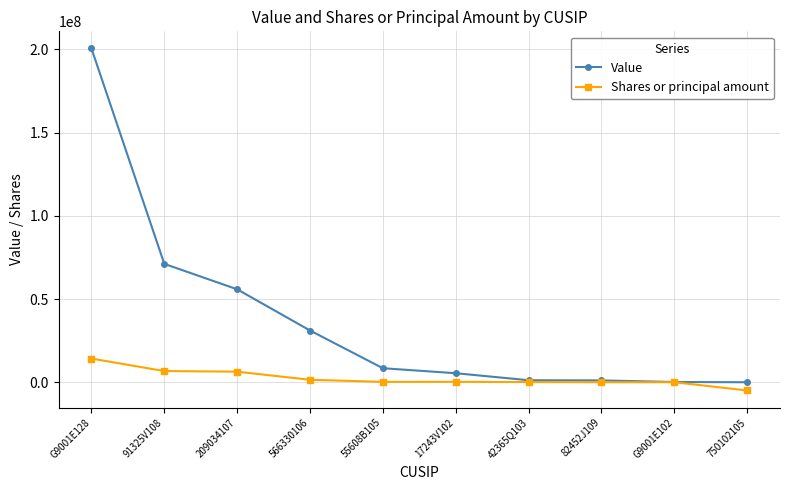

Is the value of Shares or principal amount at 750102105 greater than the value of Value at 17243V102?

No